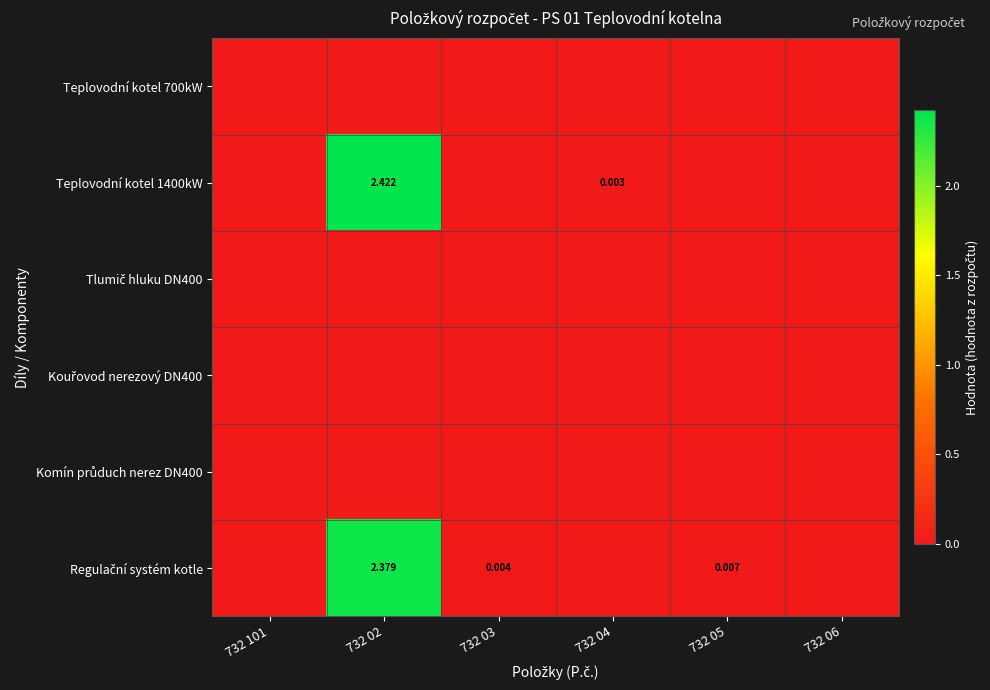

At which category does the chart reach its minimum across all series?

732 101